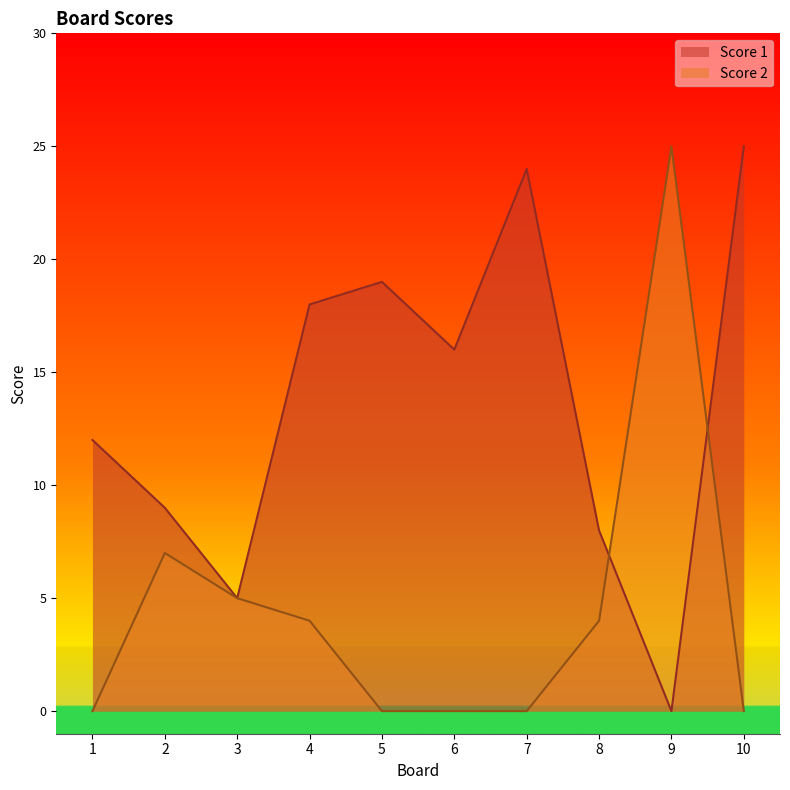

What are all the series names shown in the legend?

Score 1, Score 2